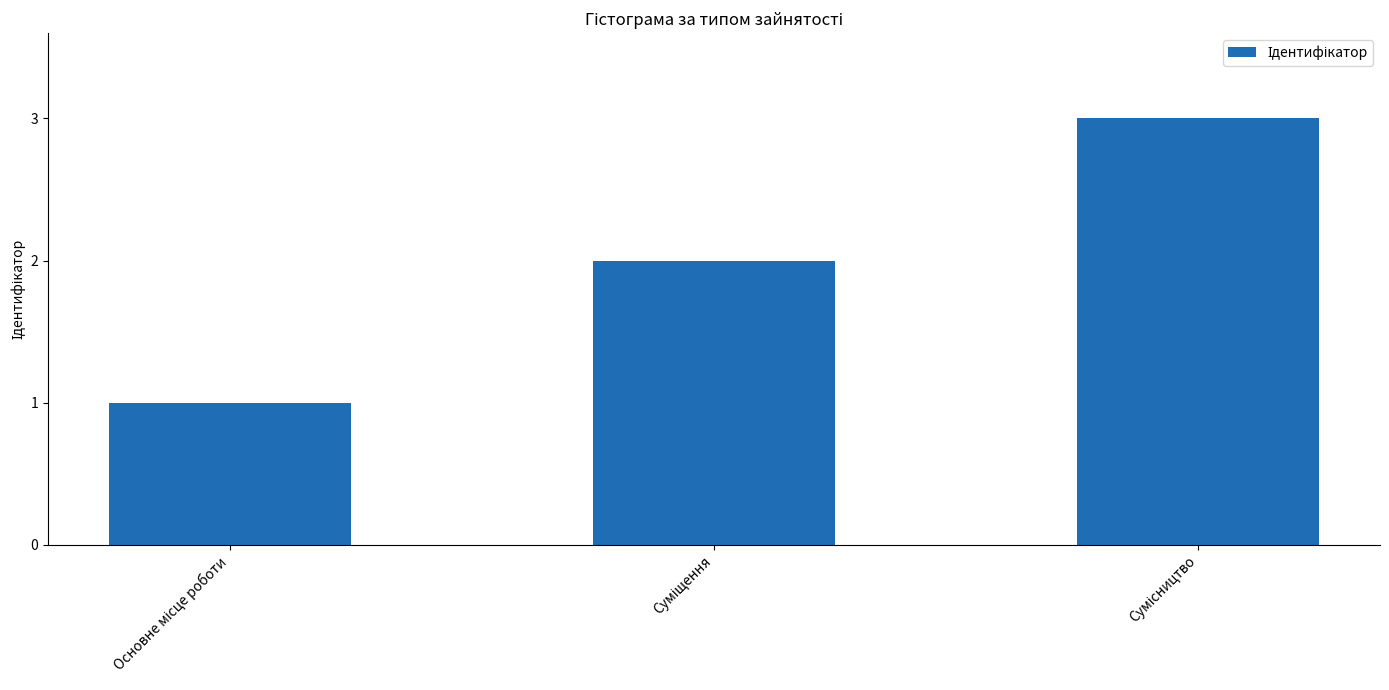

How many data points does each series have?

3